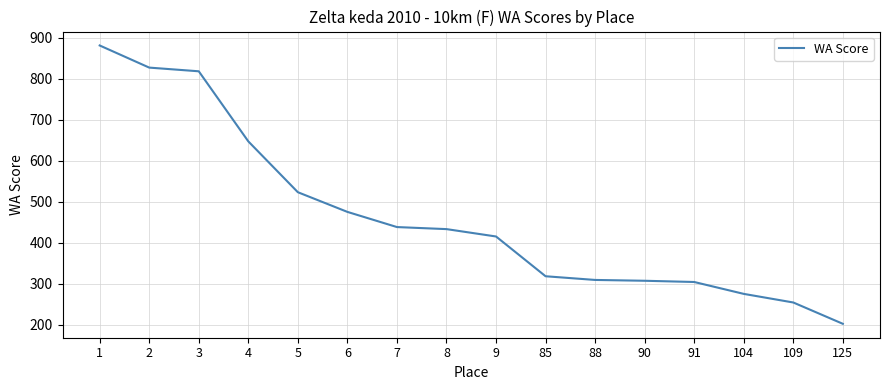

Which has a higher value, 88 or 9?

9